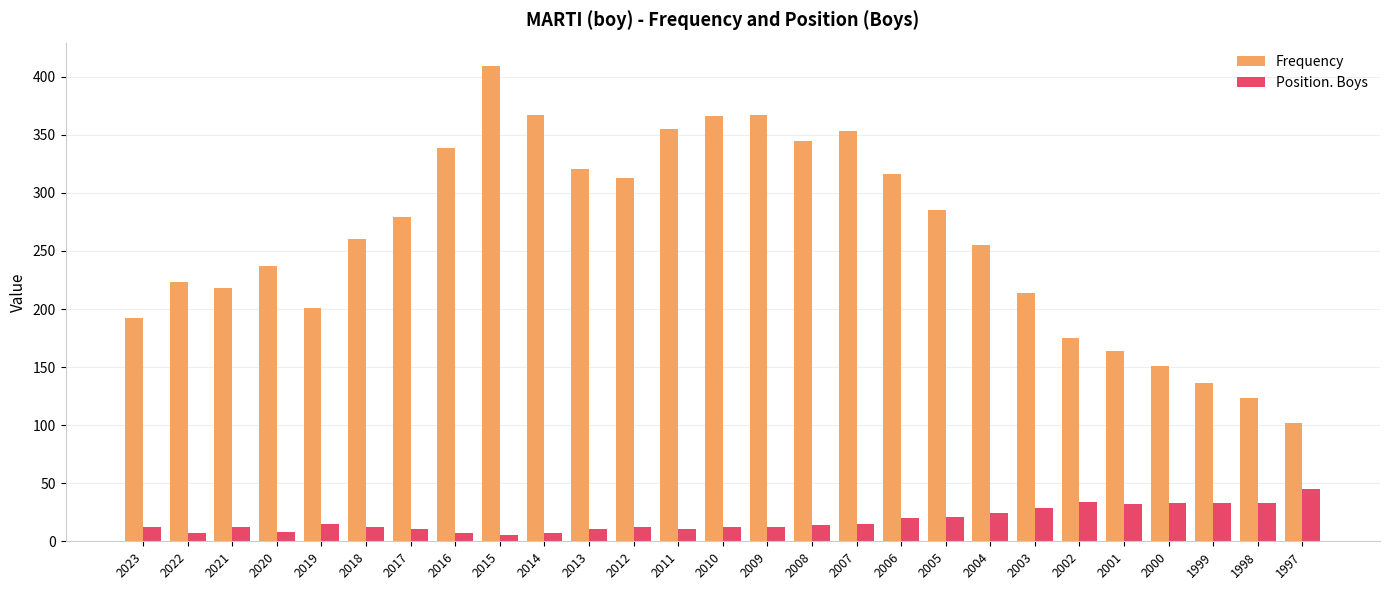

What is the value of the Position. Boys bar at the 2nd from the left?

7